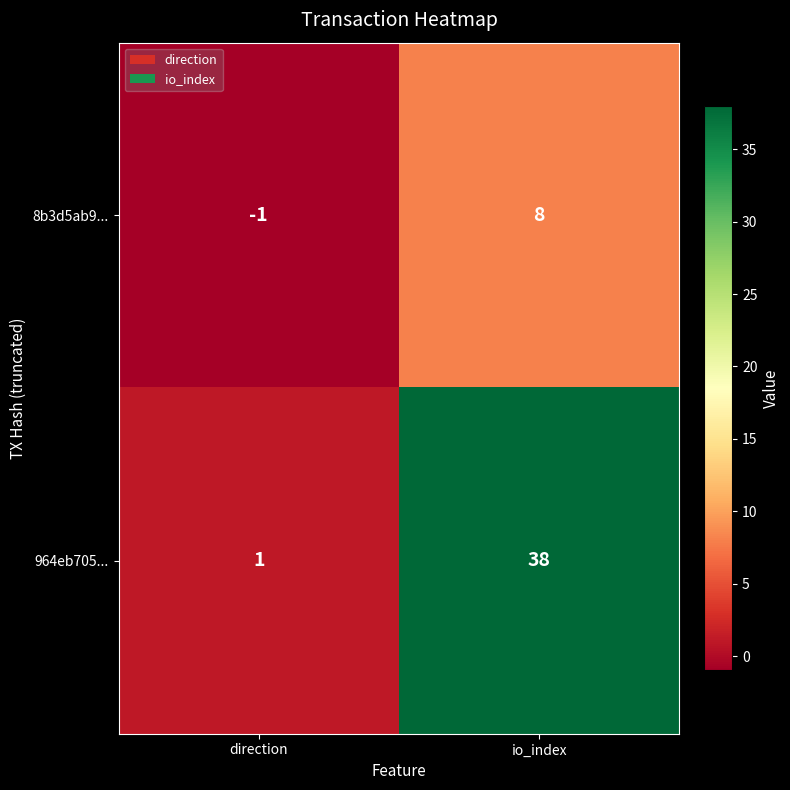

Between direction and io_index, which series saw the biggest shift?

964eb705...